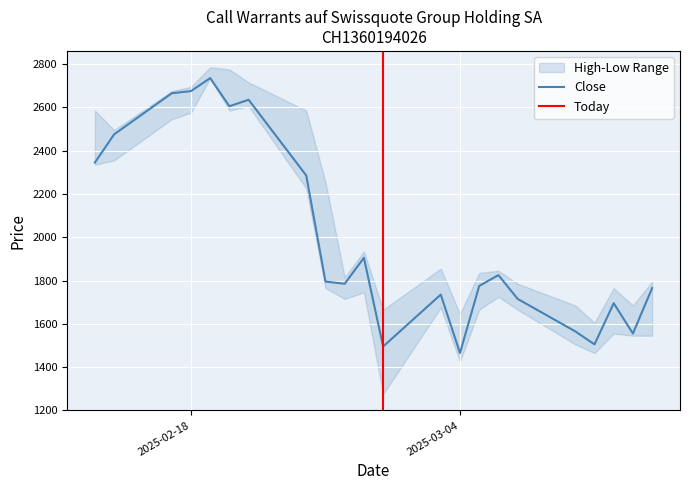

True or false: High and Close cross at least once.

False